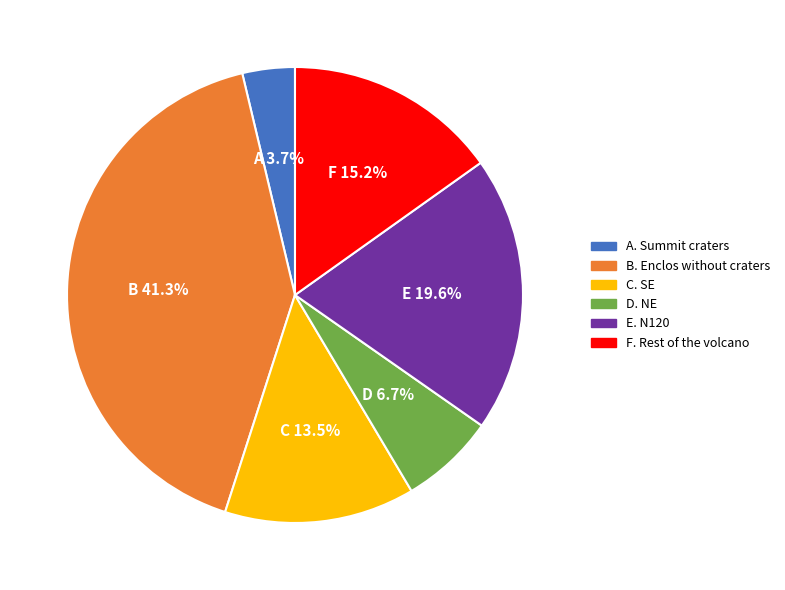

Does any single category account for the majority?

No